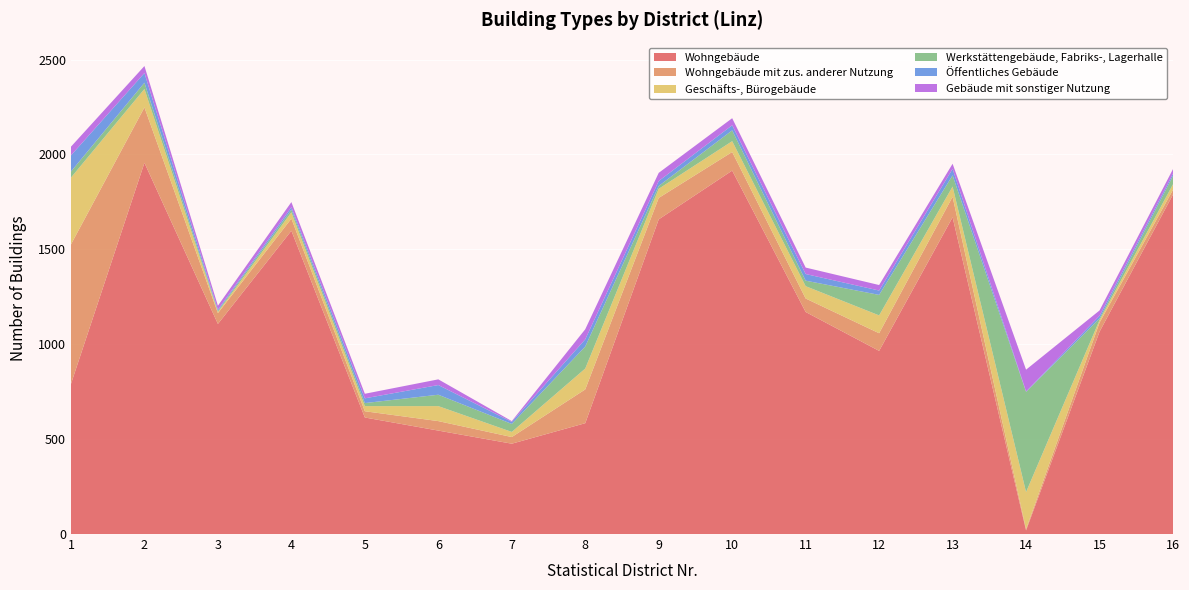

Reading left to right, extract all data points from this chart.

Wohngebäude: 791	1956	1107	1598	614	545	476	584	1658	1915	1170	965	1669	19	1066	1789
Wohngebäude mit zus. anderer Nutzung: 735	292	57	64	33	50	35	178	113	98	71	93	108	7	48	25
Geschäfts-, Bürogebäude: 352	97	6	33	27	79	27	110	48	57	65	94	54	195	13	29
Werkstättengebäude, Fabriks-, Lagerhalle: 32	33	6	15	16	60	42	116	15	57	29	108	59	528	9	44
Öffentliches Gebäude: 85	51	6	12	25	51	11	38	26	27	35	23	34	2	14	12
Gebäude mit sonstiger Nutzung: 46	37	21	27	24	30	4	53	43	37	34	29	27	115	28	24